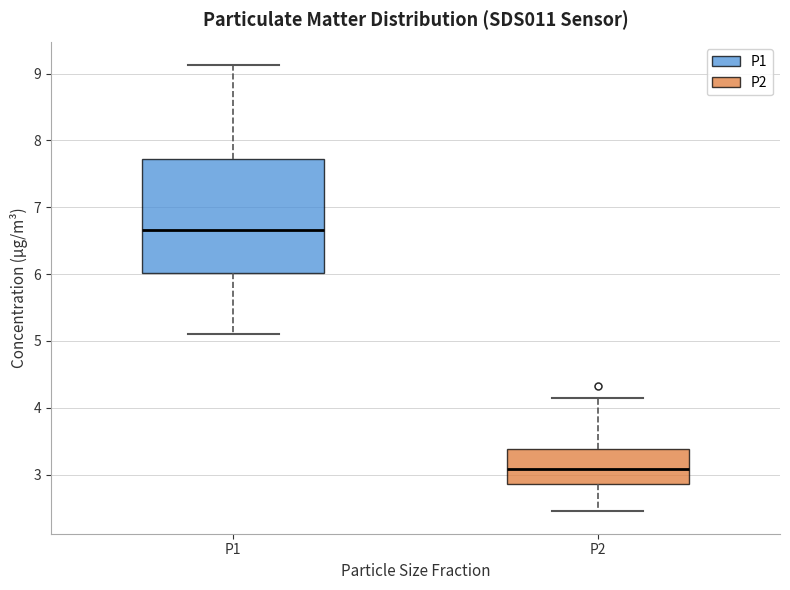

Which box's median line is the highest?

P1